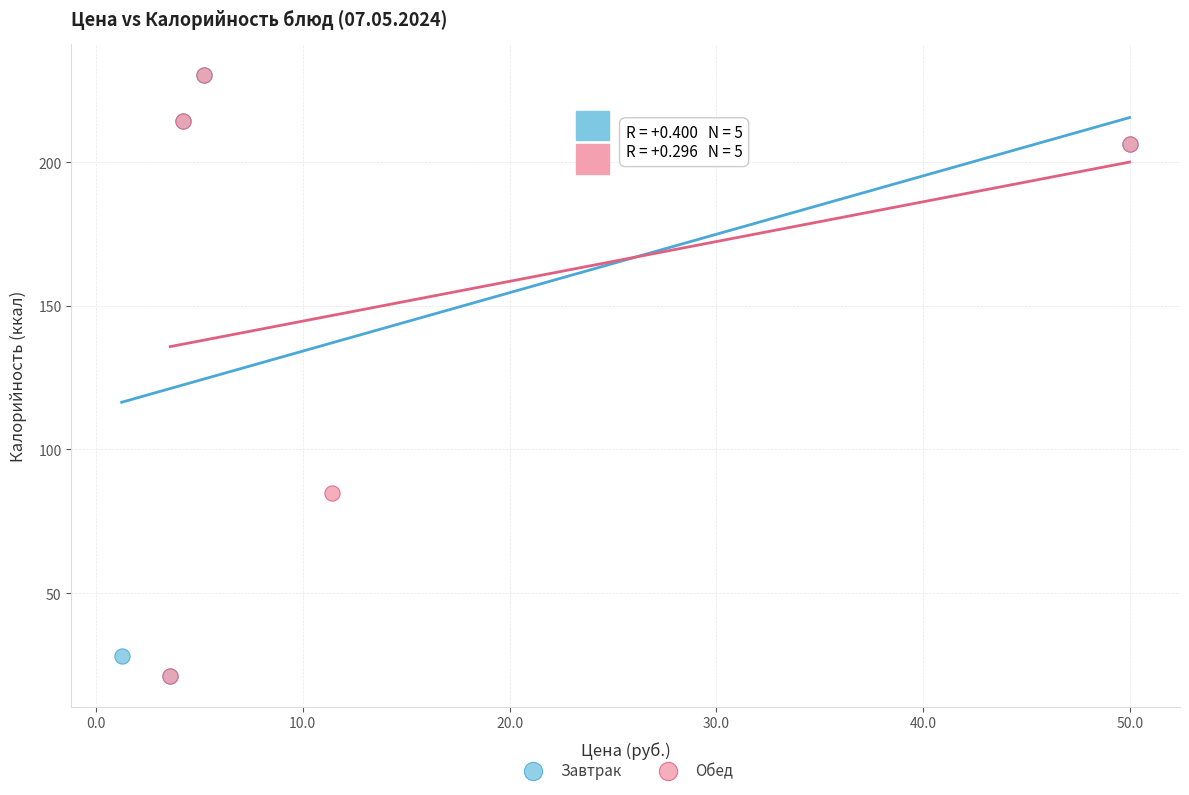

What are all the series names shown in the legend?

Завтрак, Обед